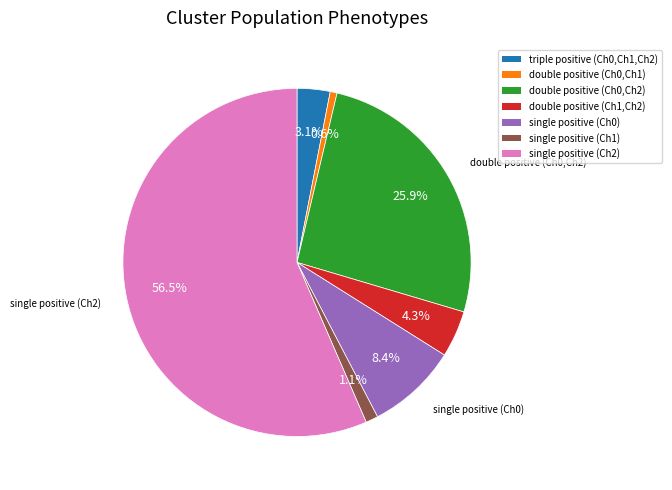

To the nearest percent, what portion does single positive (Ch1) represent?

1%